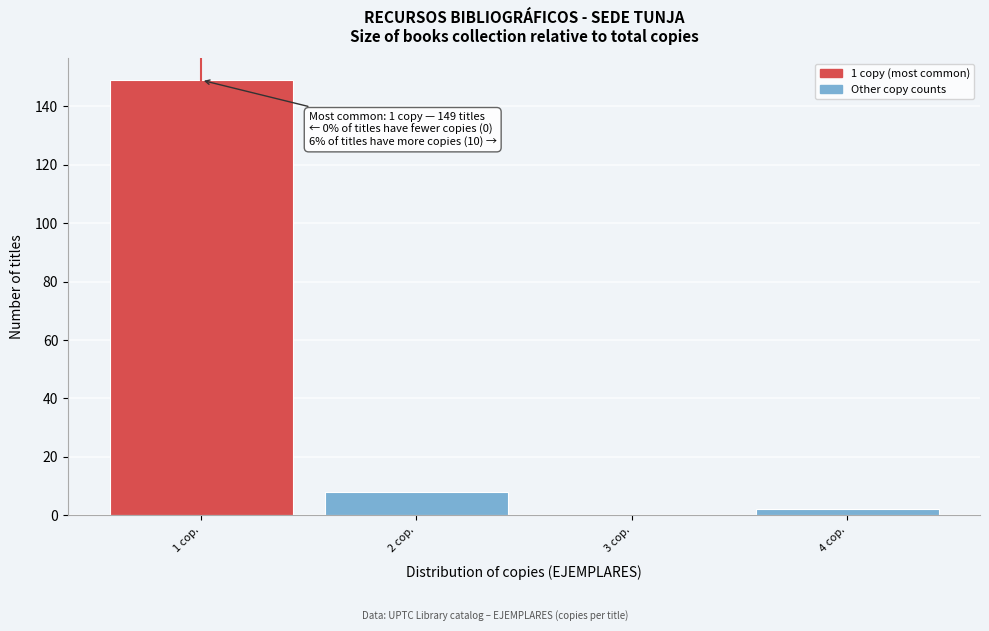

Reading right to left, transcribe all the data shown in this chart.

4 cop.=2	3 cop.=0	2 cop.=8	1 cop.=149